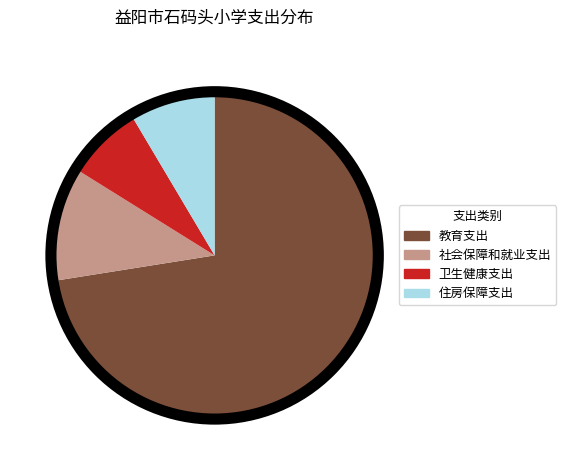

What is the ratio of the value at 卫生健康支出 to the value at 社会保障和就业支出?

0.7